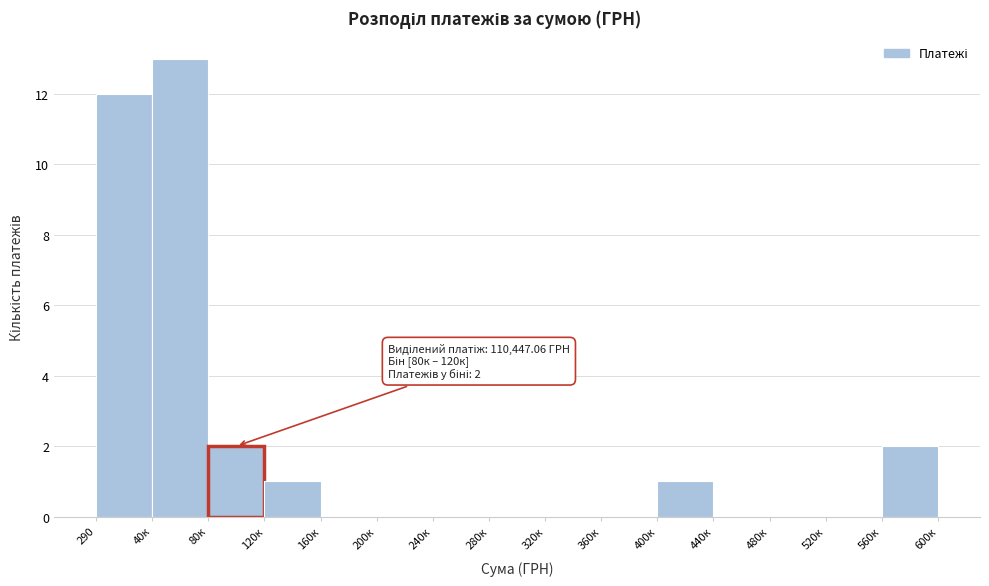

Reading left to right, what are all the values shown in this chart?

290=12	40к=13	80к=2	120к=1	160к=0	200к=0	240к=0	280к=0	320к=0	360к=0	400к=1	440к=0	480к=0	520к=0	560к=2